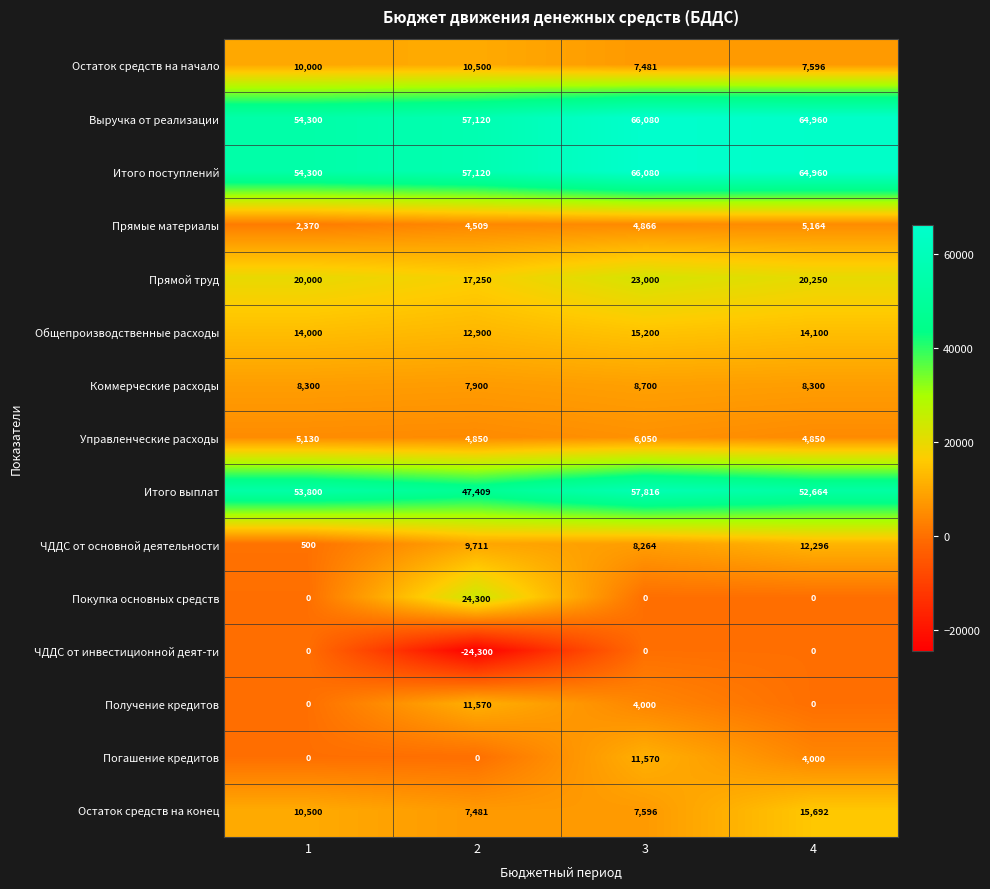

At how many categories does at least one series exceed 49298?

4